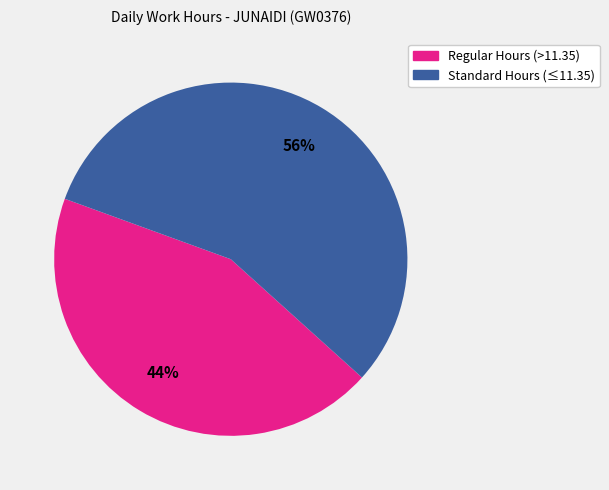

How many segments does this pie chart have?

2